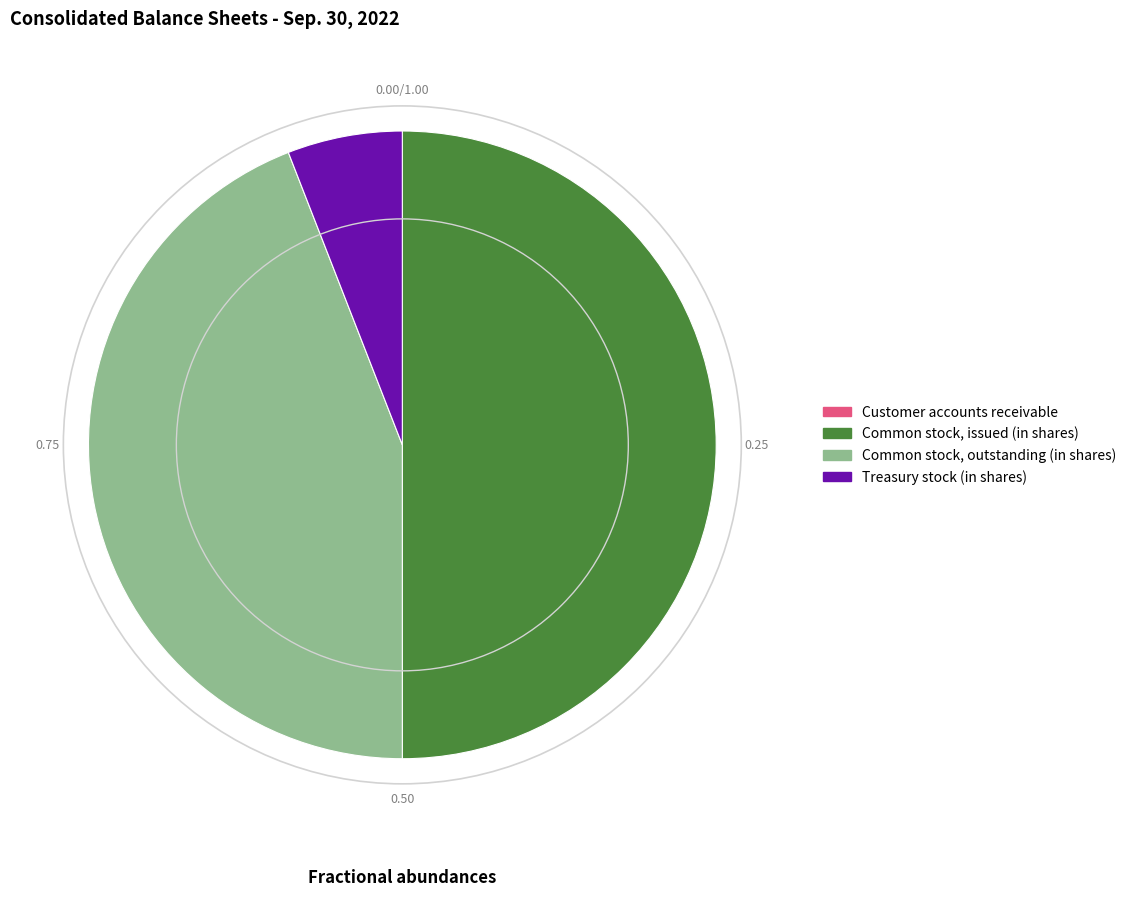

Combined, do Common stock, issued (in shares) and Common stock, outstanding (in shares) account for over 50%?

Yes